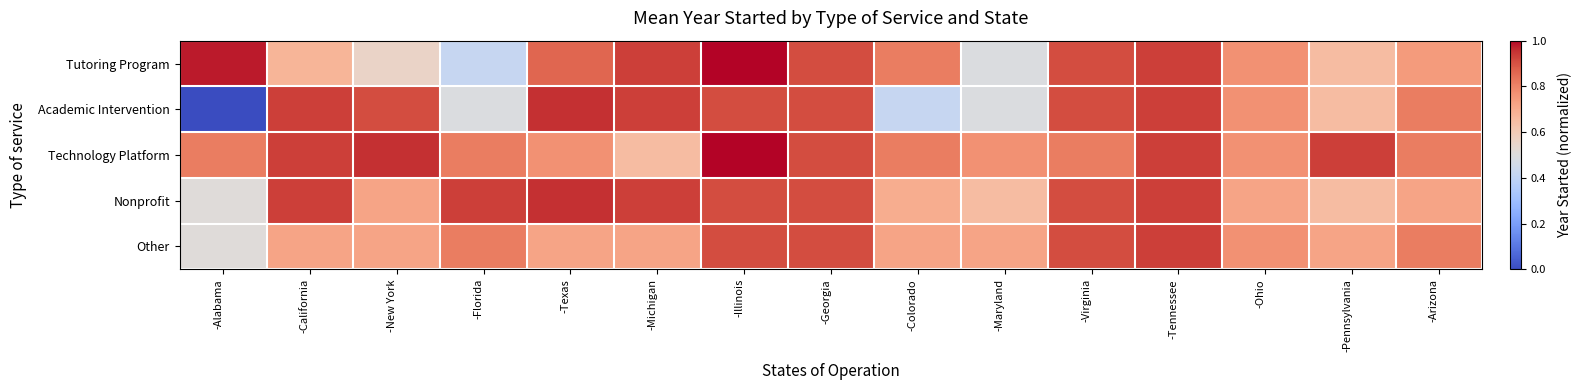

Reading left to right, extract all data points from this chart.

Tutoring Program: -Alabama=1.0	-California=0.7	-New York=0.6	-Florida=0.4	-Texas=0.9	-Michigan=0.9	-Illinois=1.0	-Georgia=0.9	-Colorado=0.8	-Maryland=0.5	-Virginia=0.9	-Tennessee=0.9	-Ohio=0.8	-Pennsylvania=0.7	-Arizona=0.7
Academic Intervention: -Alabama=0.0	-California=0.9	-New York=0.9	-Florida=0.5	-Texas=1.0	-Michigan=0.9	-Illinois=0.9	-Georgia=0.9	-Colorado=0.4	-Maryland=0.5	-Virginia=0.9	-Tennessee=0.9	-Ohio=0.8	-Pennsylvania=0.7	-Arizona=0.8
Technology Platform: -Alabama=0.8	-California=0.9	-New York=1.0	-Florida=0.8	-Texas=0.8	-Michigan=0.7	-Illinois=1.0	-Georgia=0.9	-Colorado=0.8	-Maryland=0.8	-Virginia=0.8	-Tennessee=0.9	-Ohio=0.8	-Pennsylvania=0.9	-Arizona=0.8
Nonprofit: -Alabama=0.5	-California=0.9	-New York=0.7	-Florida=0.9	-Texas=1.0	-Michigan=0.9	-Illinois=0.9	-Georgia=0.9	-Colorado=0.7	-Maryland=0.7	-Virginia=0.9	-Tennessee=0.9	-Ohio=0.7	-Pennsylvania=0.7	-Arizona=0.7
Other: -Alabama=0.5	-California=0.7	-New York=0.7	-Florida=0.8	-Texas=0.7	-Michigan=0.7	-Illinois=0.9	-Georgia=0.9	-Colorado=0.7	-Maryland=0.7	-Virginia=0.9	-Tennessee=0.9	-Ohio=0.8	-Pennsylvania=0.7	-Arizona=0.8